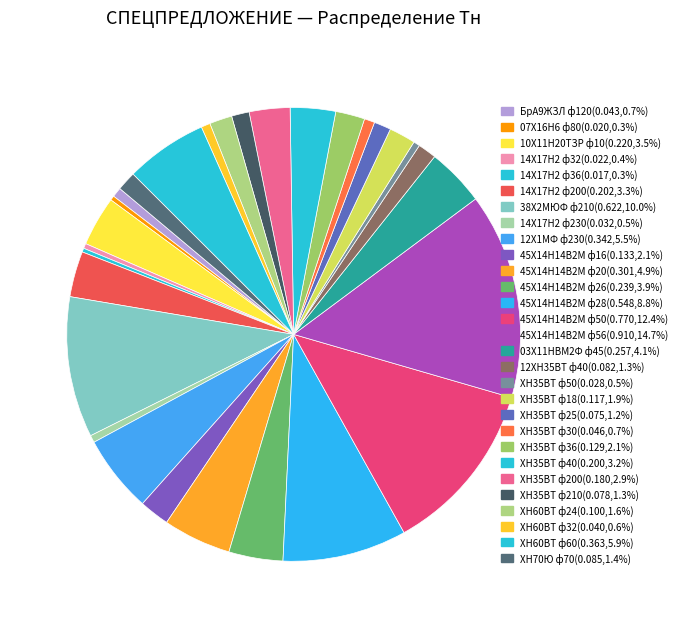

True or false: ХН70Ю ф70 accounts for 1% of the total.

True